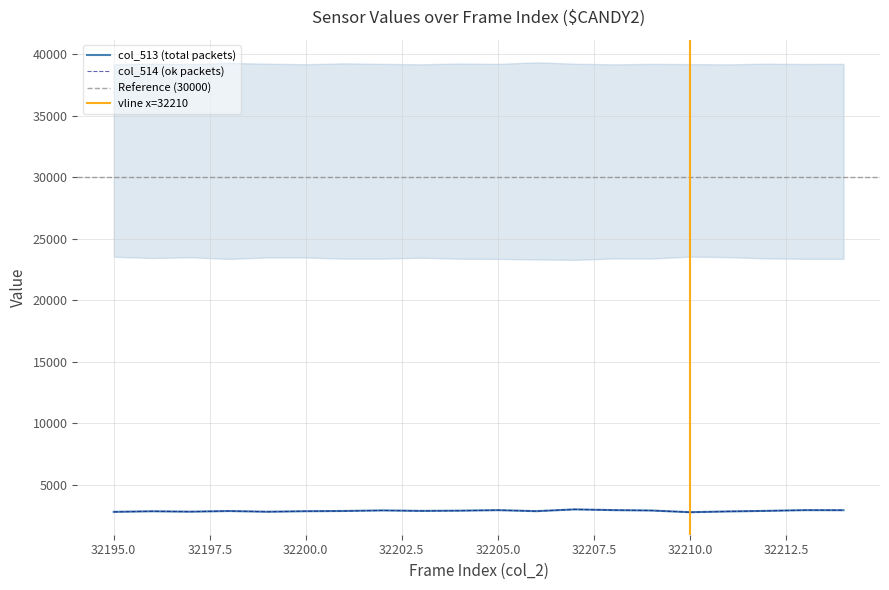

Is the value of col_514 at 32198 greater than the value of col_513 at 32198?

No